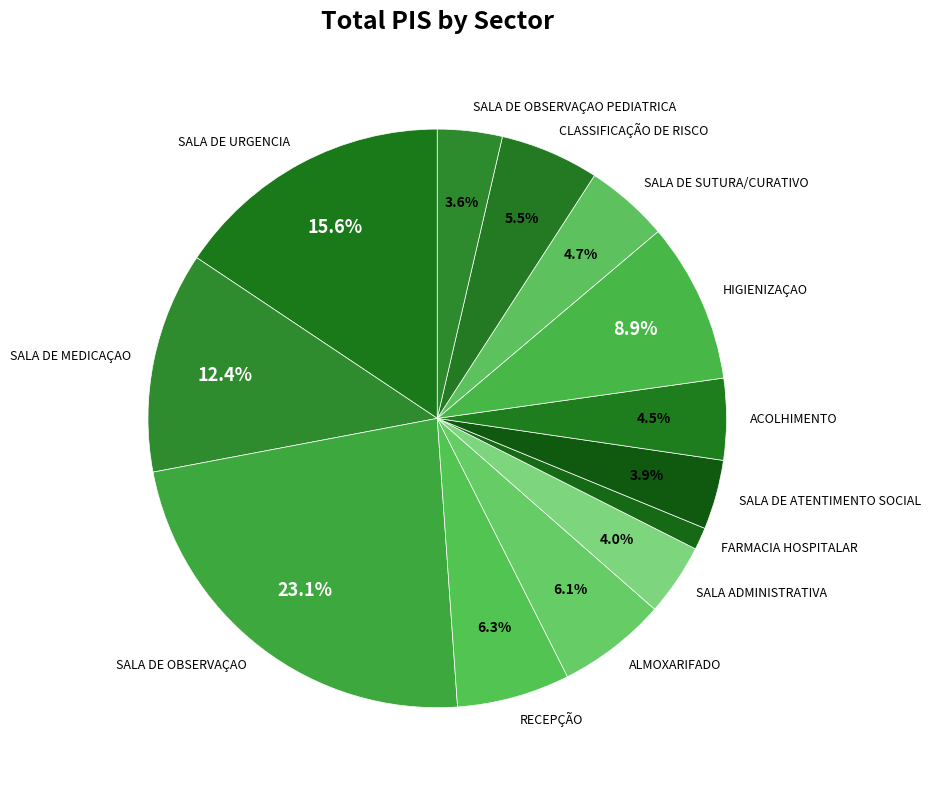

How many slices are in this pie chart?

13